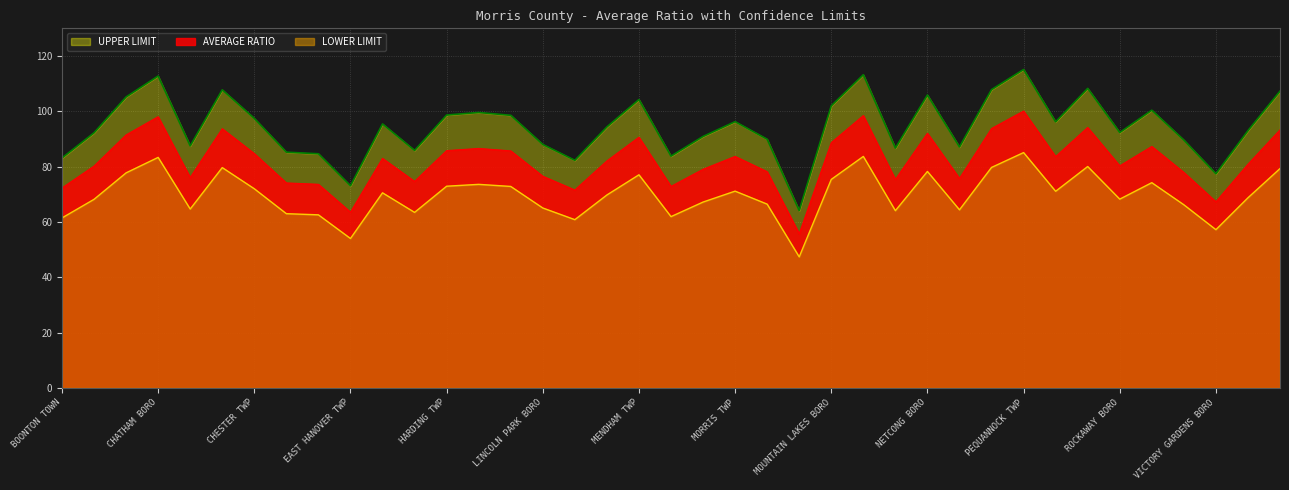

Between HANOVER TWP and MOUNT OLIVE TWP, which series saw the biggest shift?

UPPER LIMIT